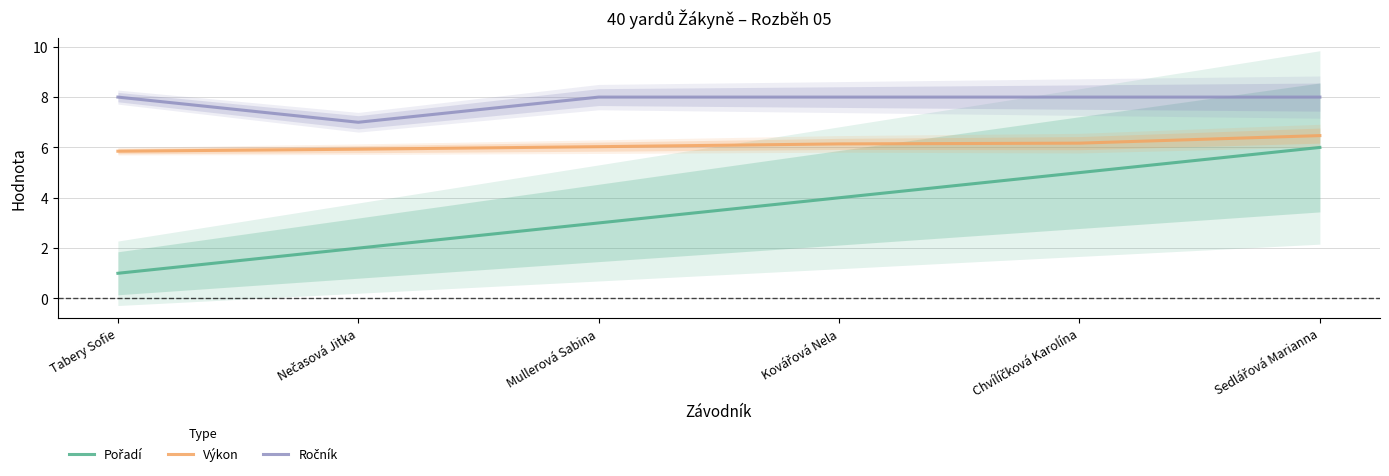

How many series are shown in this chart?

3